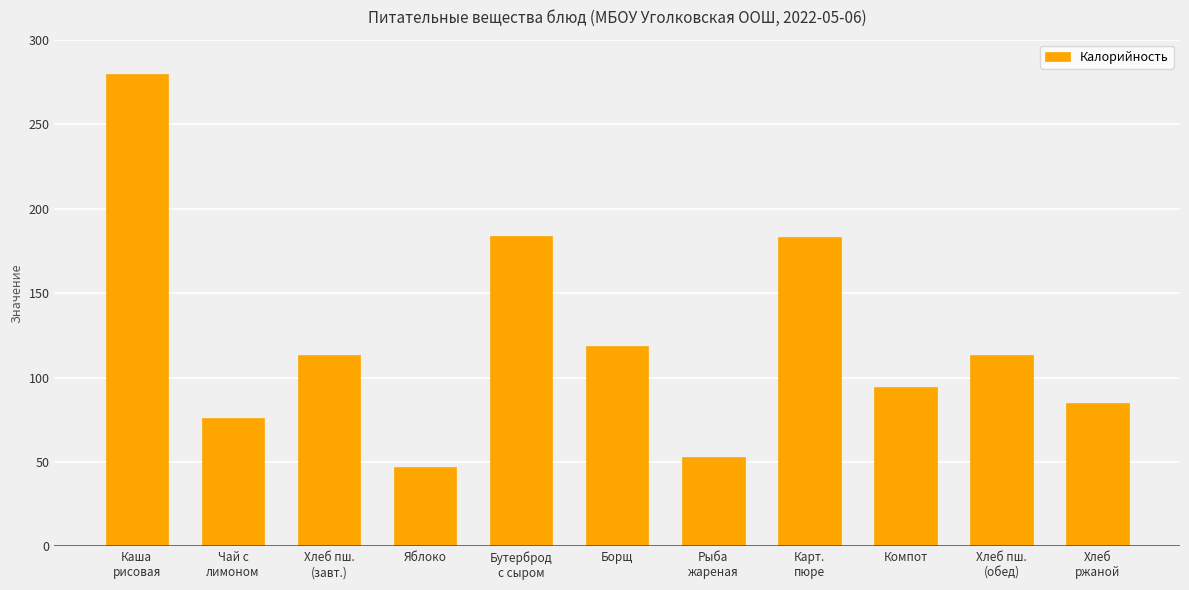

What is the change in value from Чай с
лимоном to Бутерброд
с сыром?

+108.0